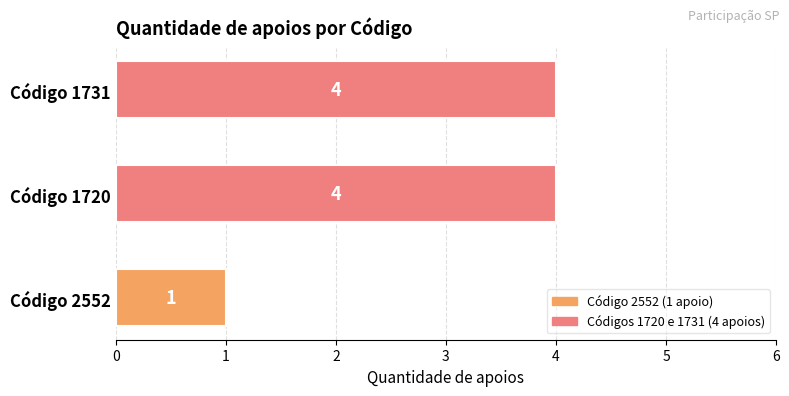

How many bars are there in total?

3